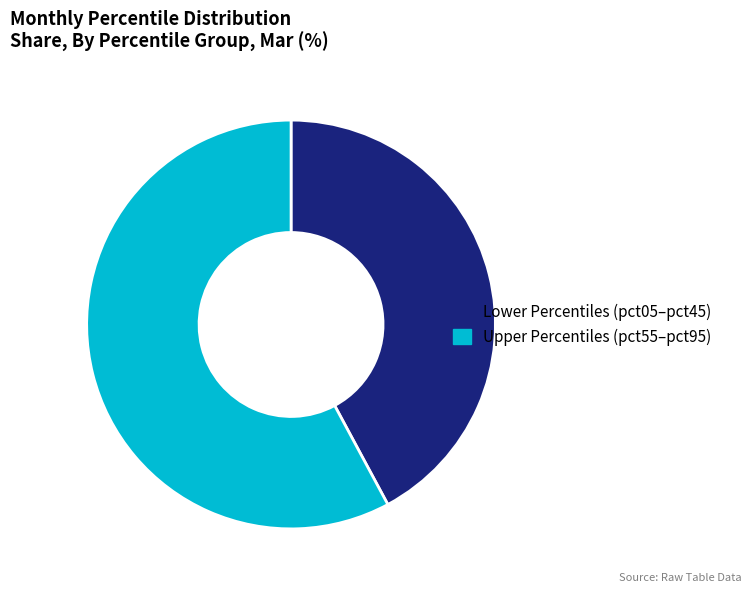

Which slice is the smallest?

Lower Percentiles (pct05–pct45)